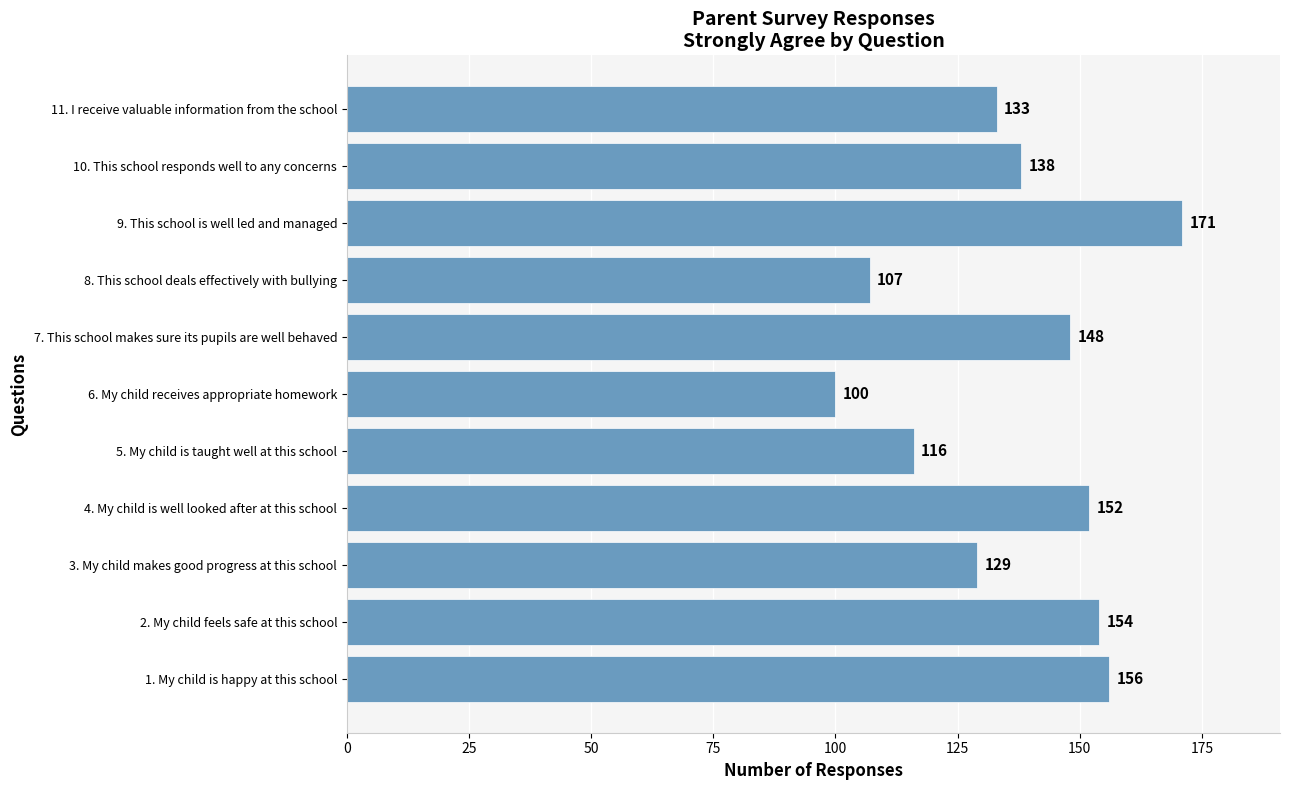

How many distinct data groups are displayed?

1